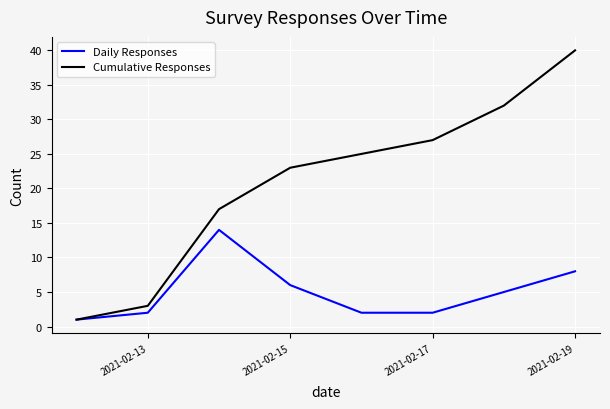

Reading left to right, extract all data points from this chart.

Daily Responses: 1	2	14	6	2	2	5	8
Cumulative Responses: 1	3	17	23	25	27	32	40